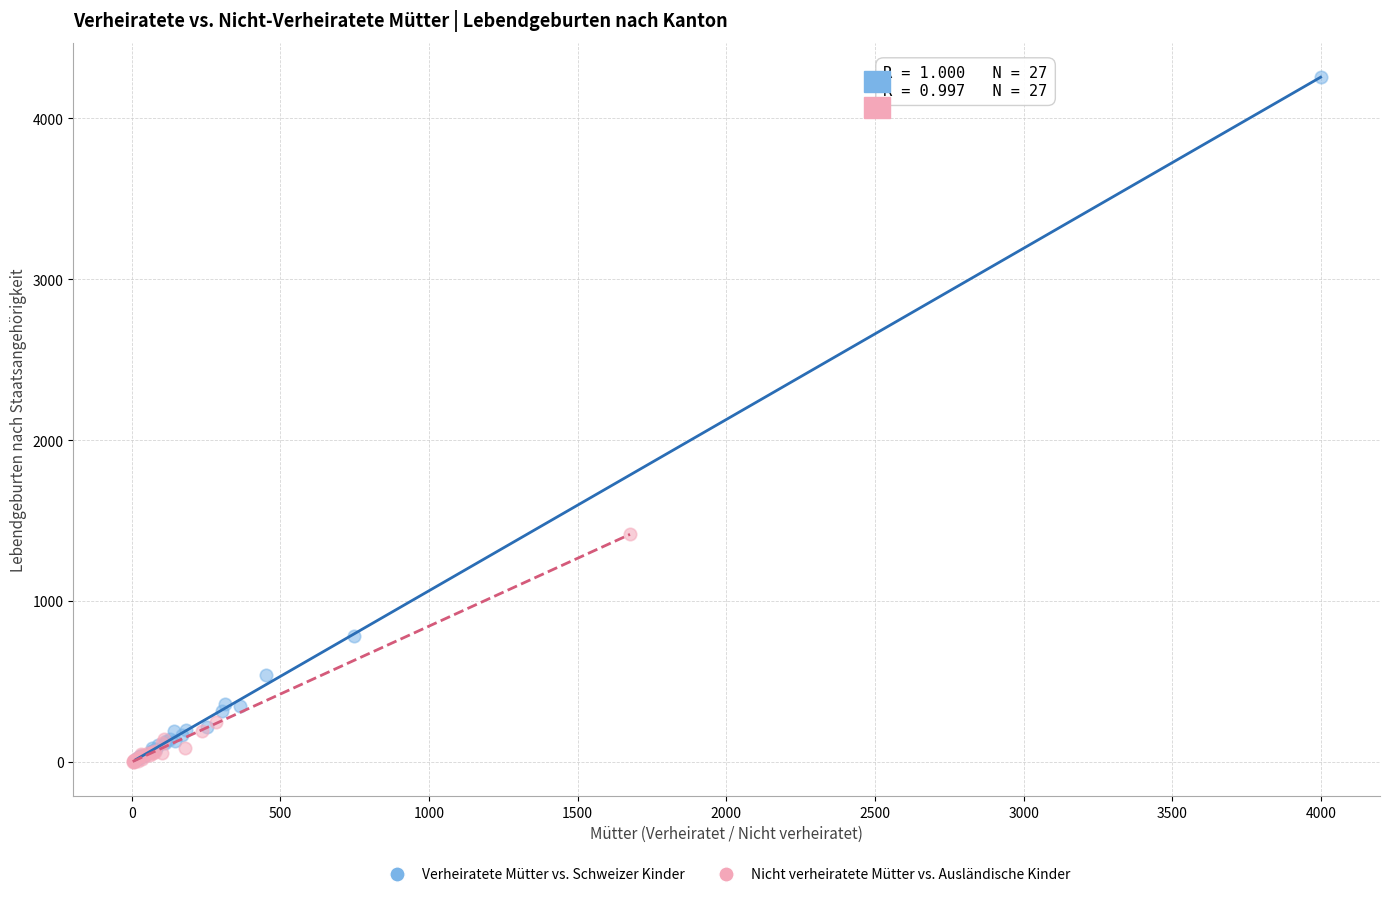

Which series contains the highest Y value?

Verheiratete Mütter vs. Schweizer Kinder